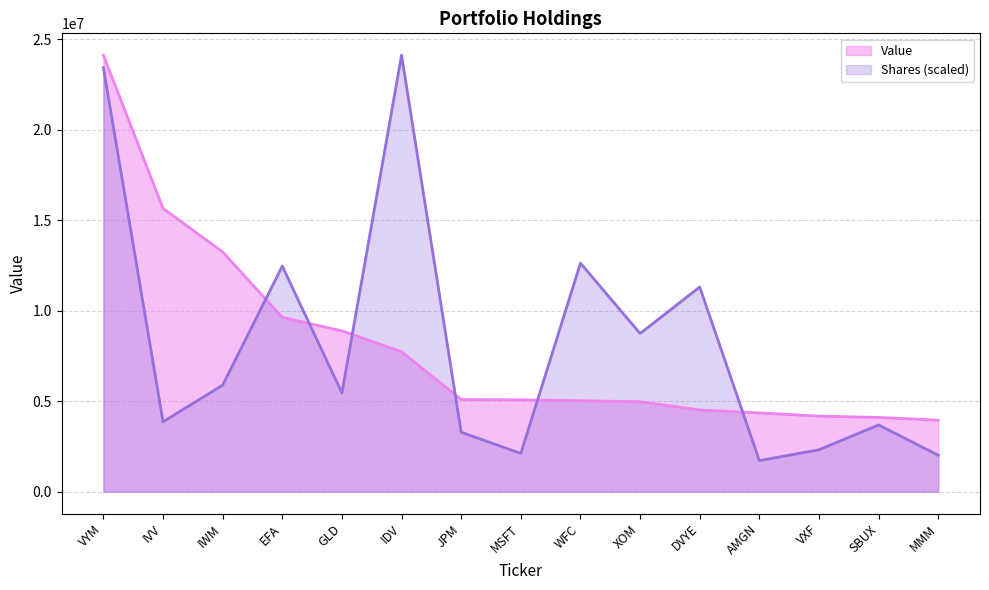

Rank the series at JPM from highest to lowest value.

Value, Shares (scaled)